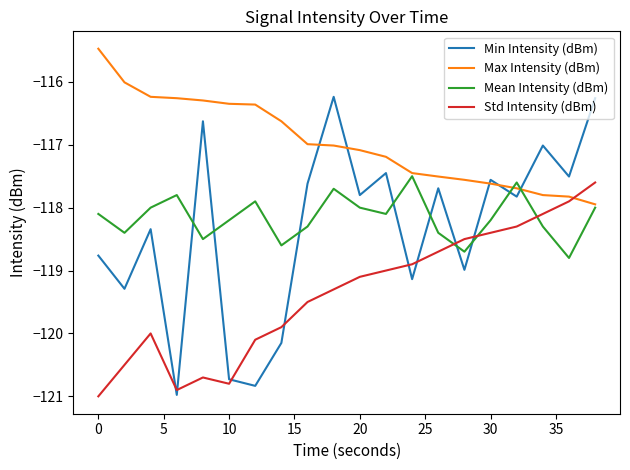

How many times do Std Intensity (dBm) and Max Intensity (dBm) cross each other?

1